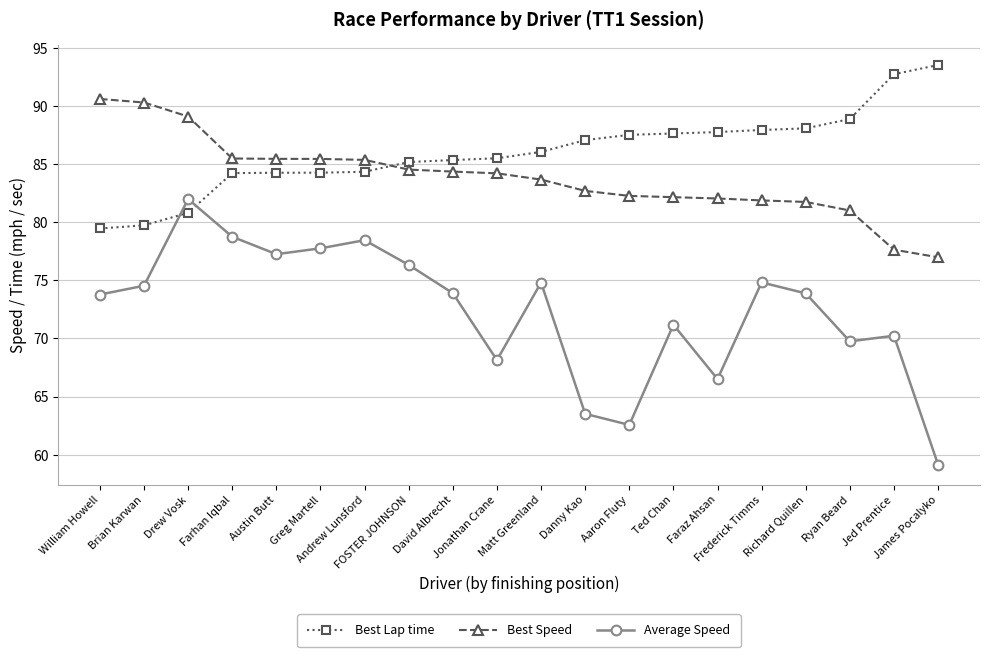

What is the difference between the highest and lowest values at Farhan Iqbal?

6.7